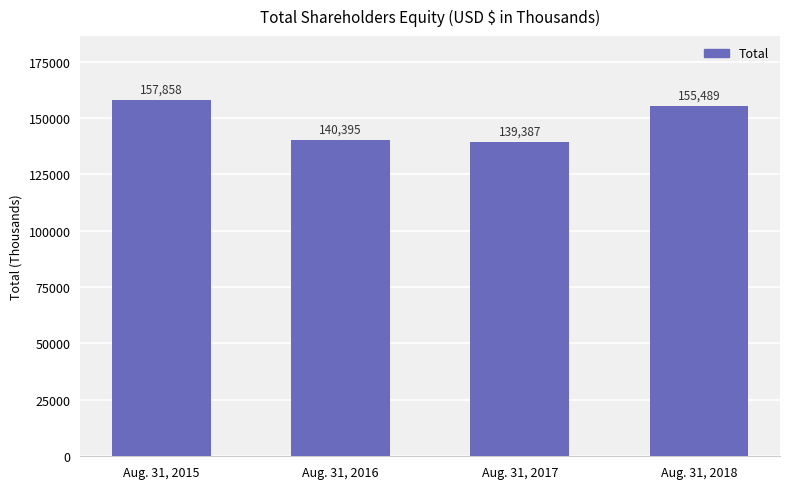

How many bars are there in total?

4